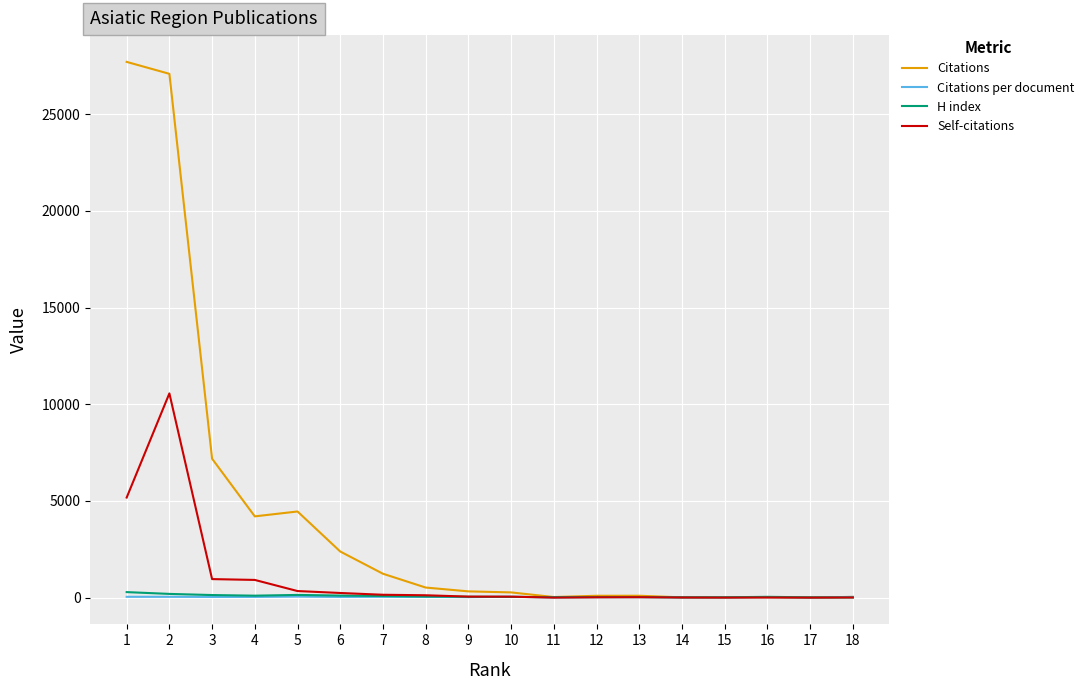

Which series has the largest total across all categories?

Citations